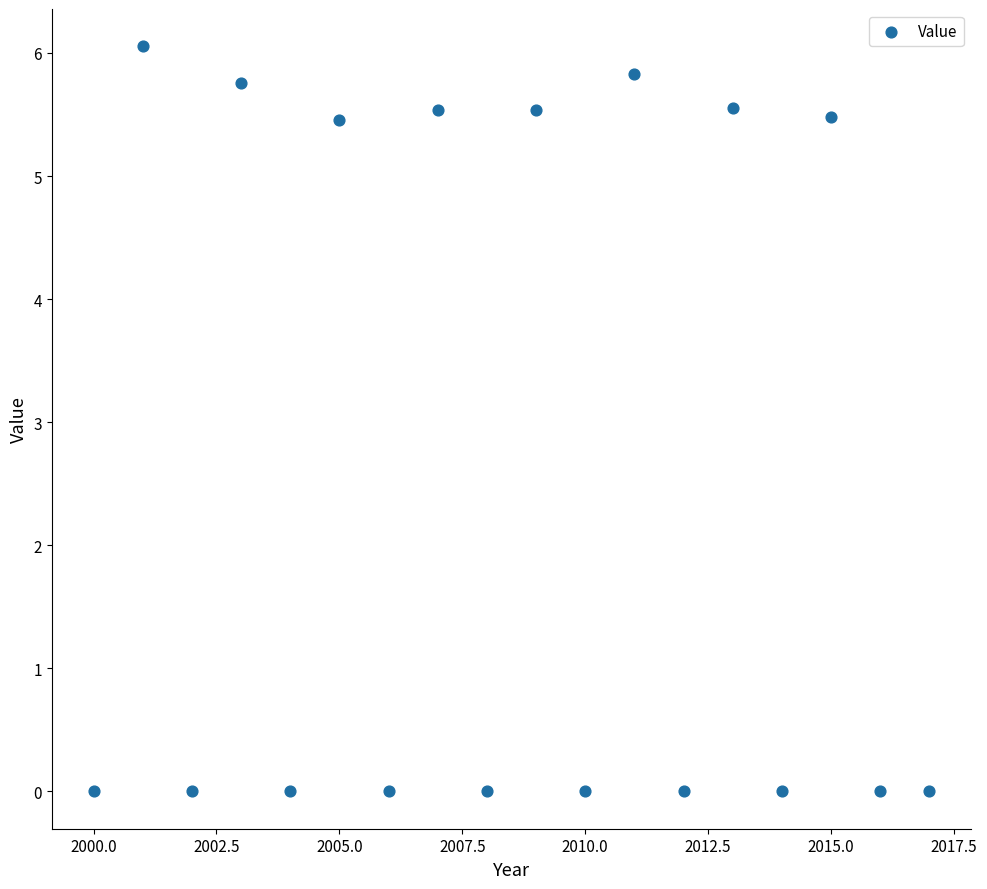

What is the range of Y values (max minus min)?

6.1